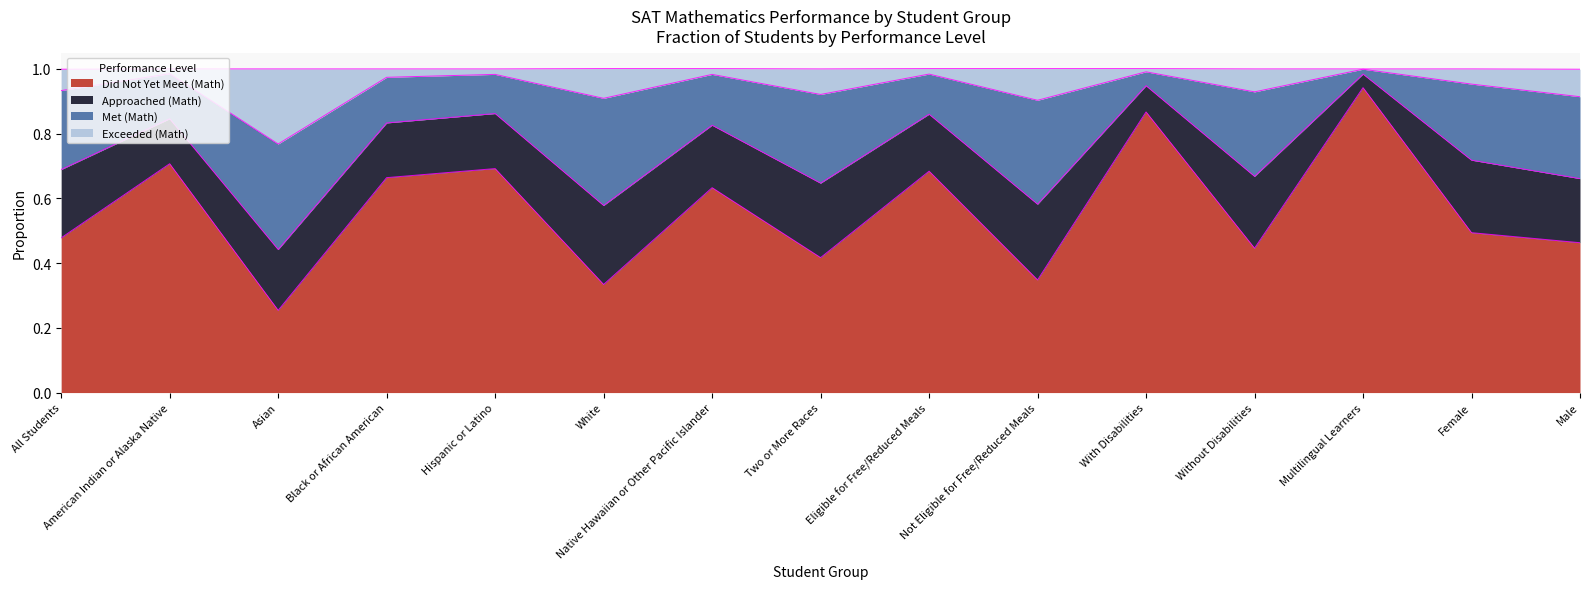

What is the total value across all series at Female?

1.0